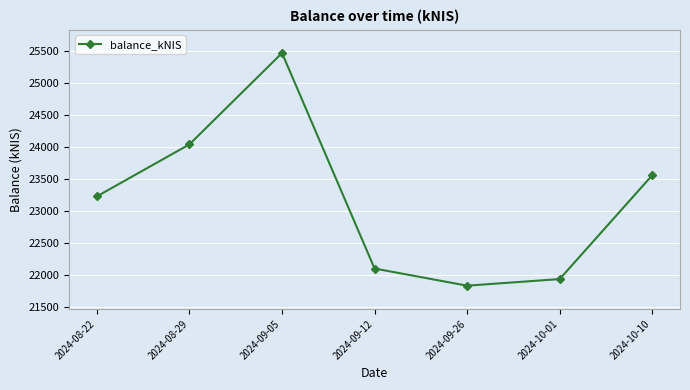

What is the sum of all values?

162210.2